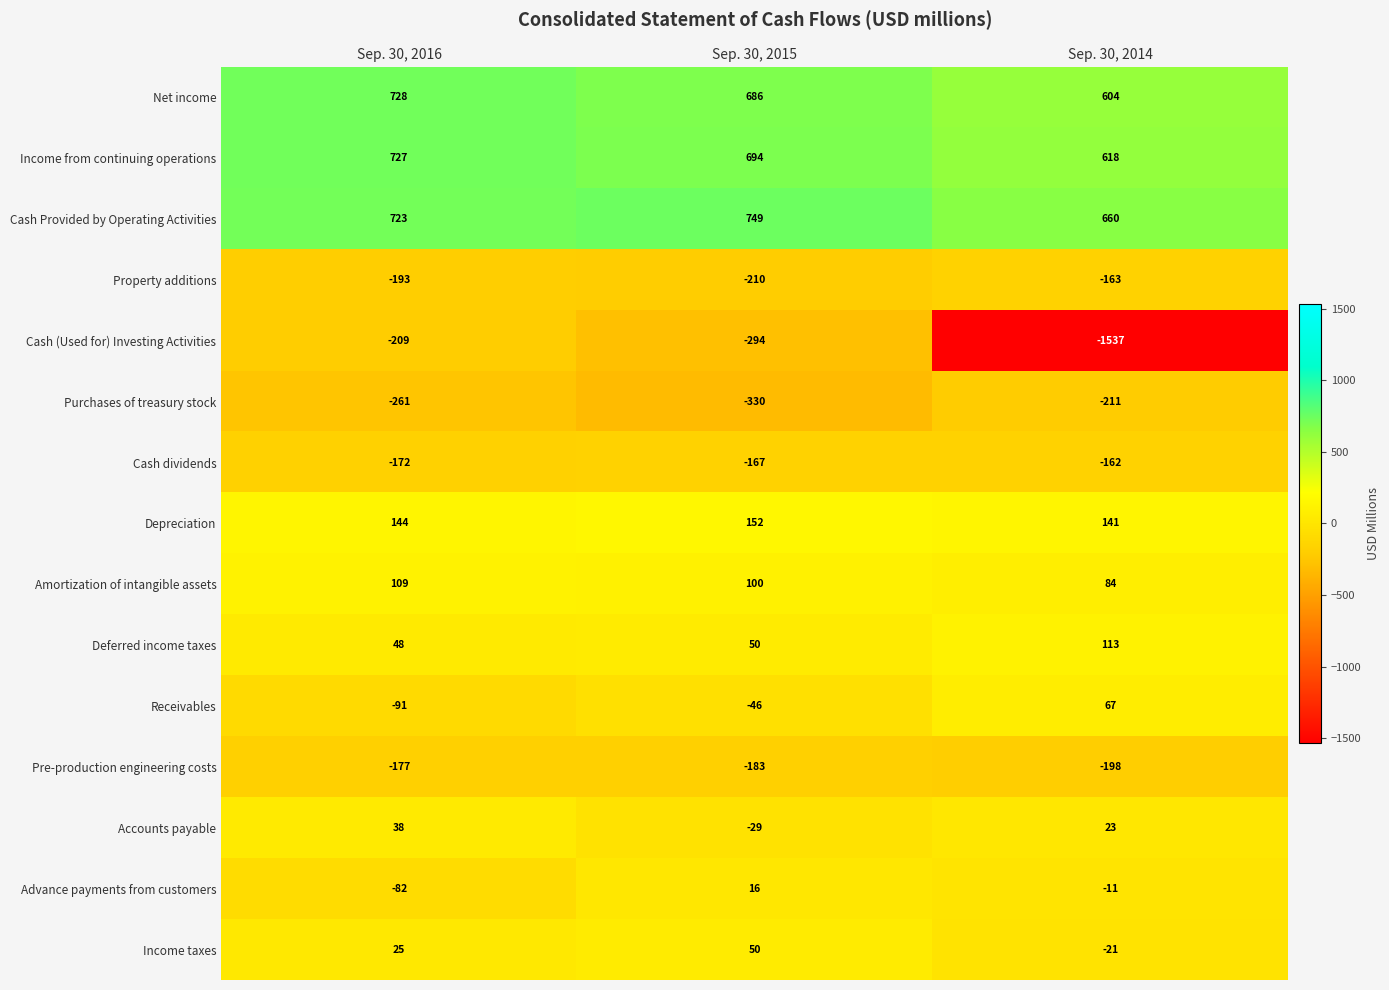

What is the maximum value for Purchases of treasury stock?

-211